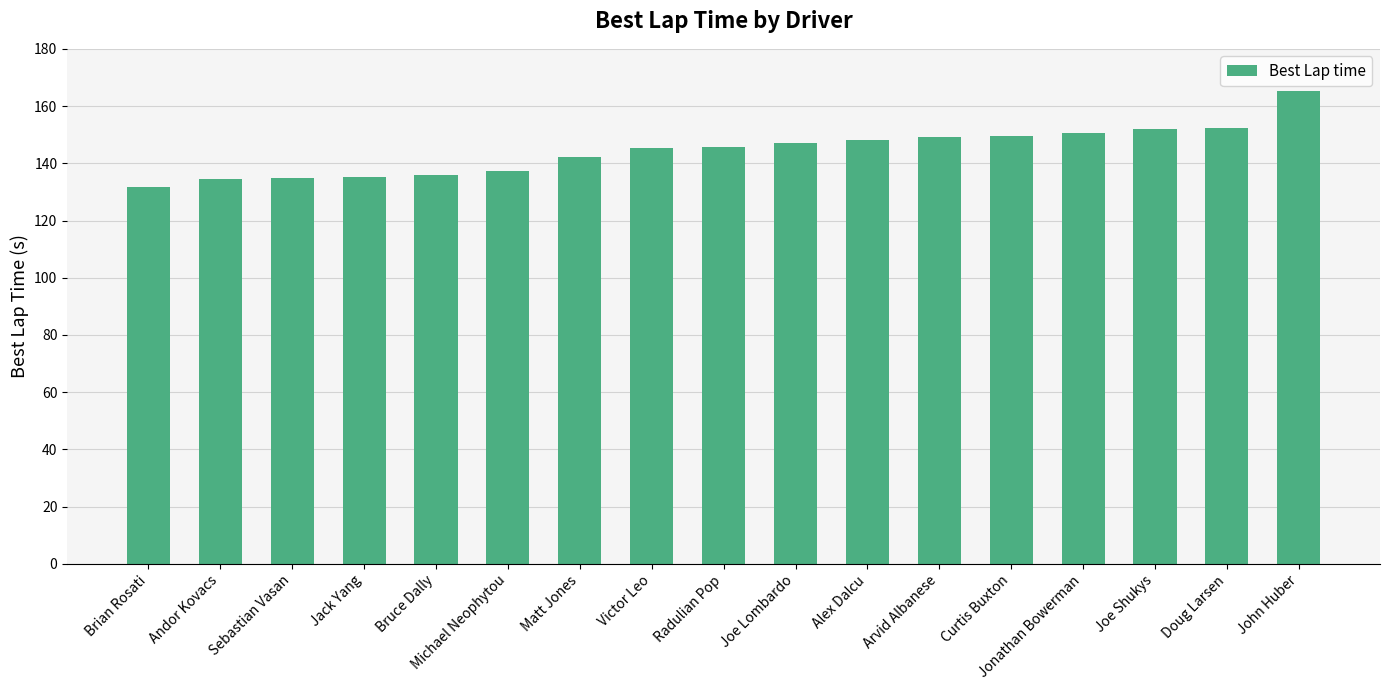

What is the average value?

144.5